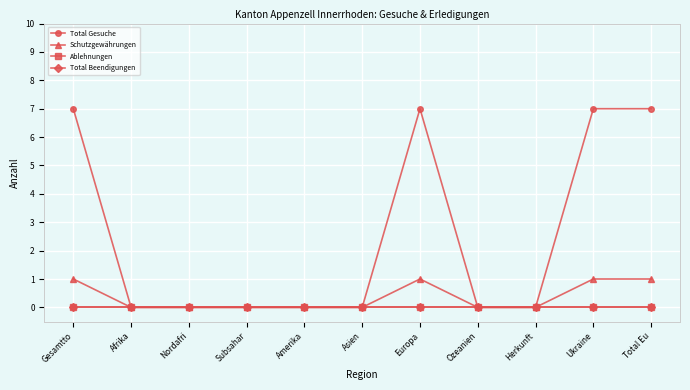

Does the chart have visible grid lines?

Yes